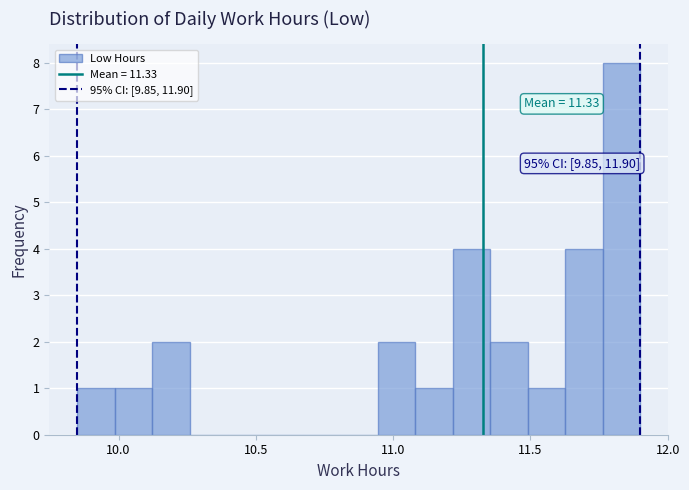

Around what value on the x-axis is the tallest bar? Give the approximate position of its centre, as read against the axis.

11.85